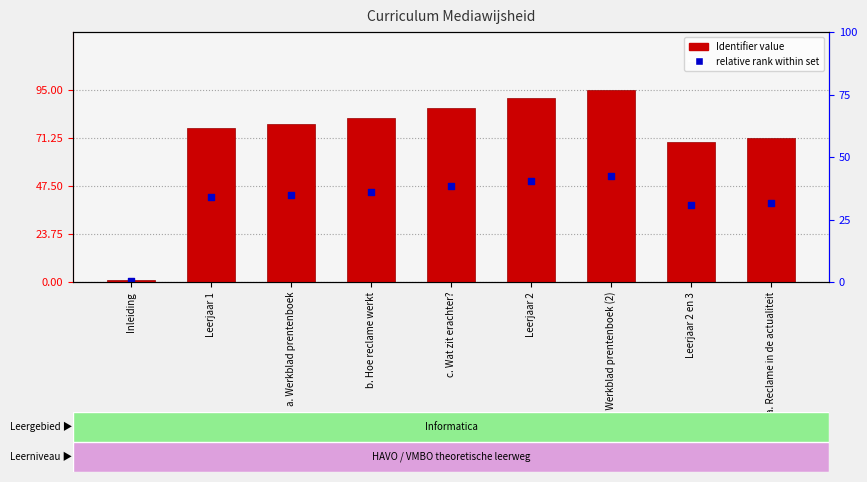

Which series has the largest total across all categories?

Identifier (offset)